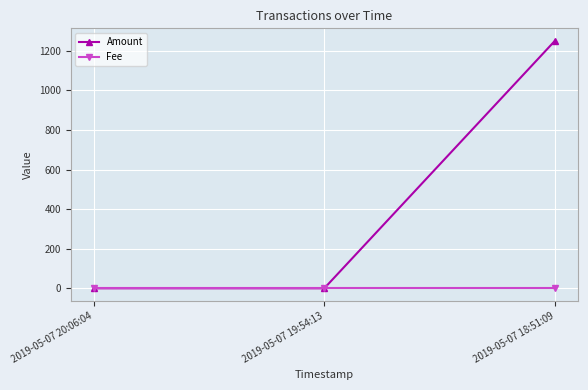

Rank the series at 2019-05-07 18:51:09 from lowest to highest value.

Fee, Amount